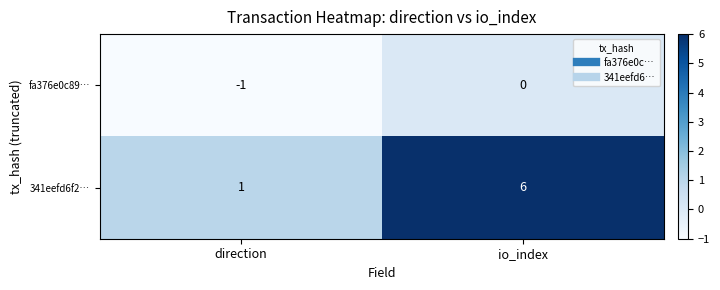

At which label is 341eefd6f2… closest to 3?

direction